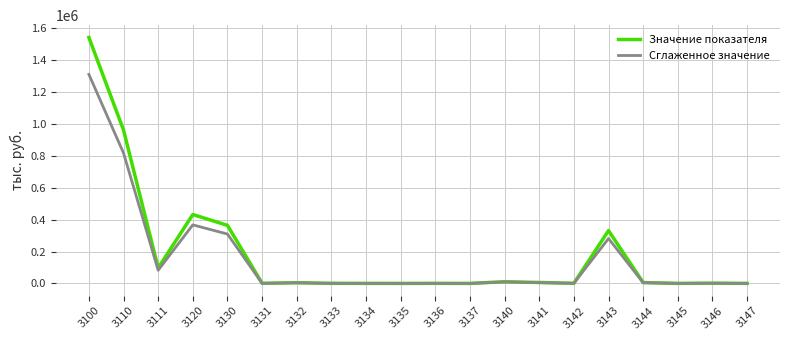

Which series has the largest total across all categories?

Значение показателя